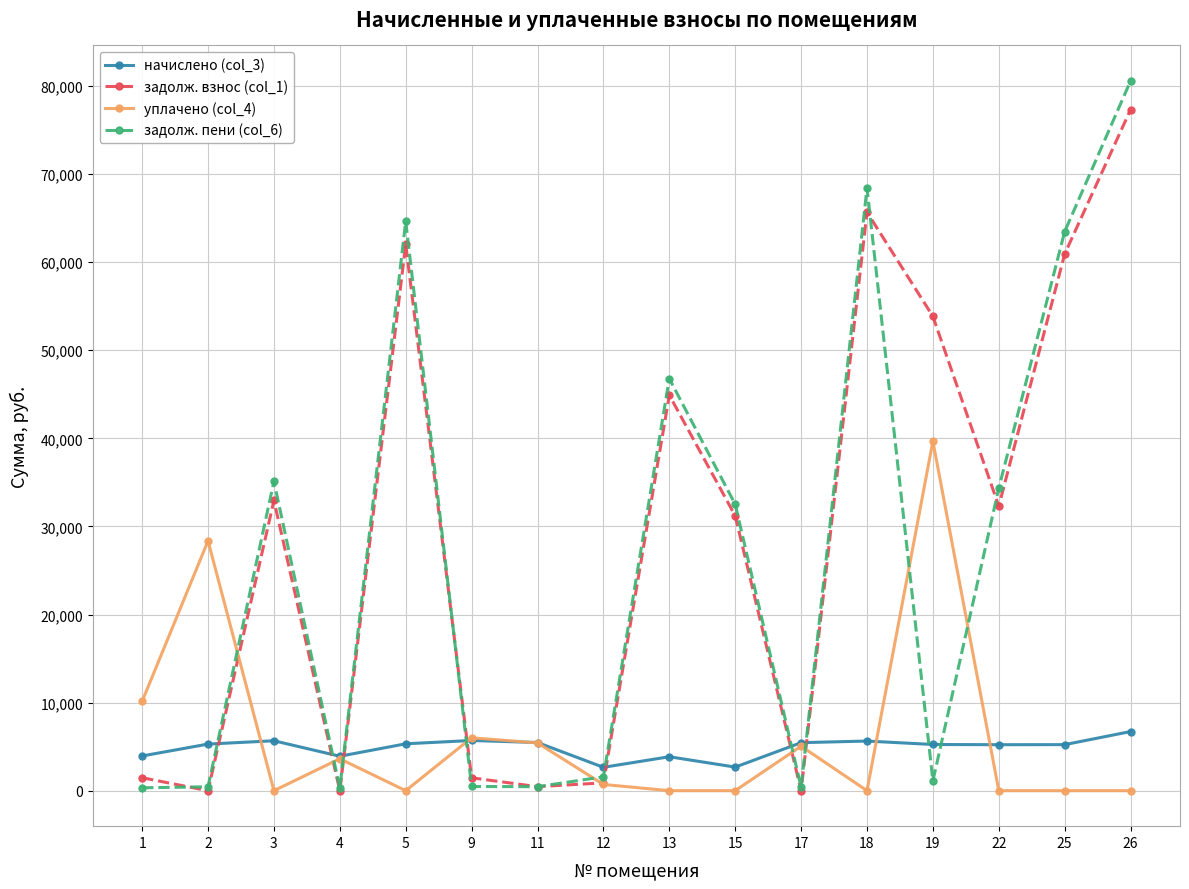

What is the lowest value of the начислено (col_3) series?

2653.3